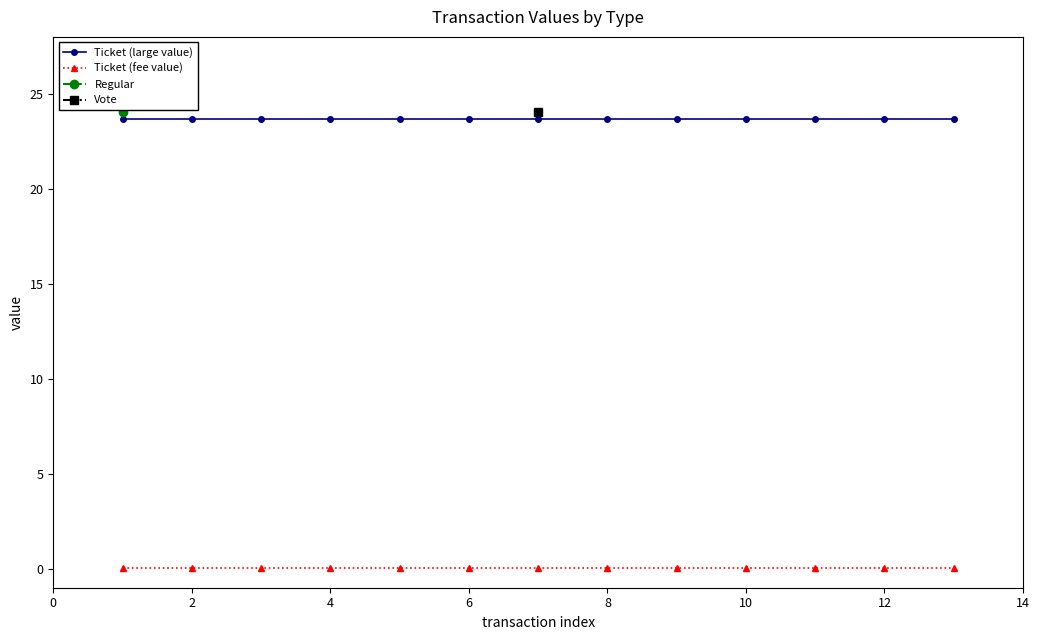

True or false: Ticket (fee value) and Ticket (large value) intersect in this chart.

False